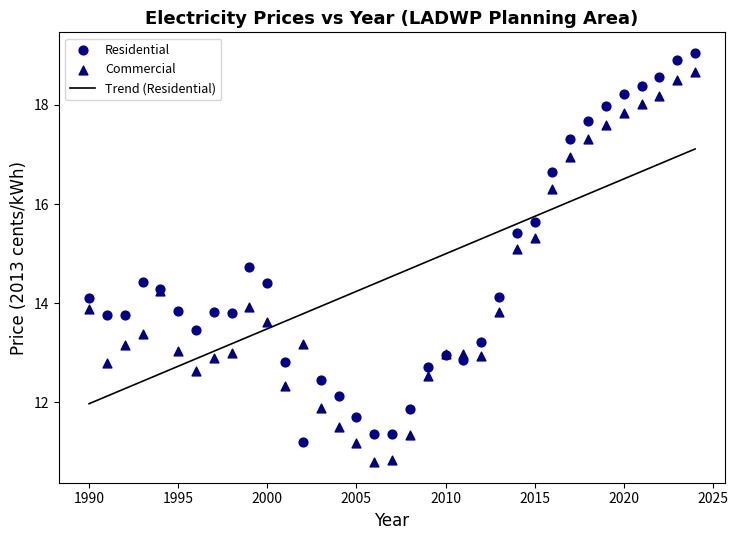

Which series reaches the minimum Y coordinate?

Commercial